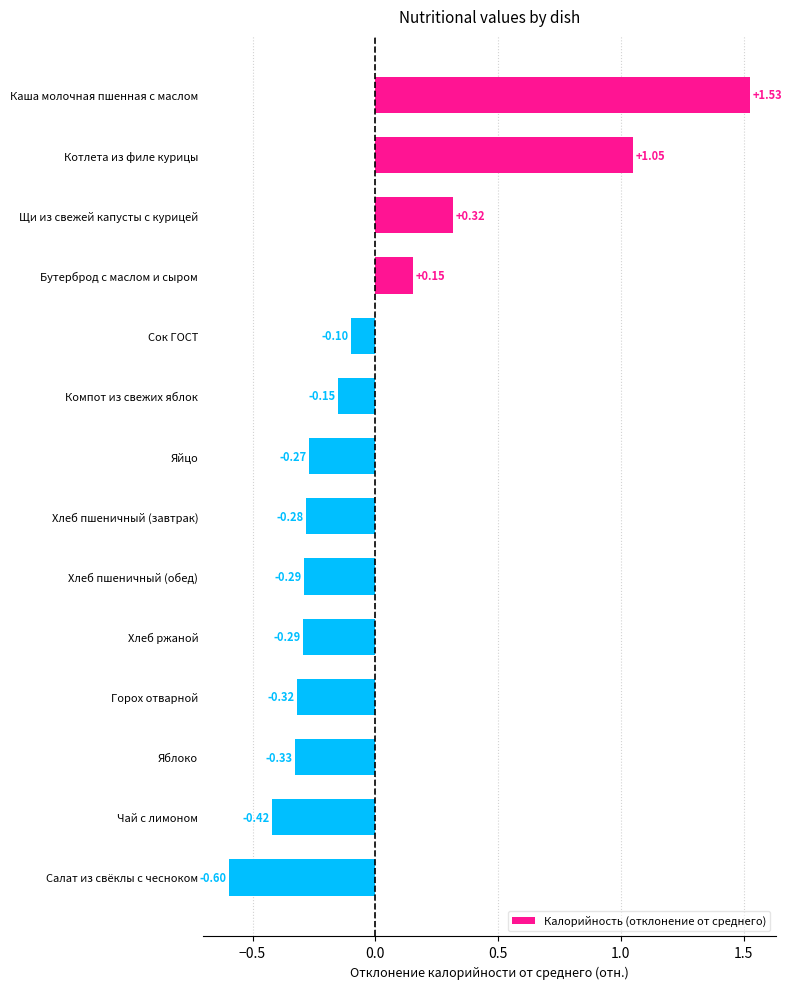

What is the difference between the maximum and minimum values?

2.1